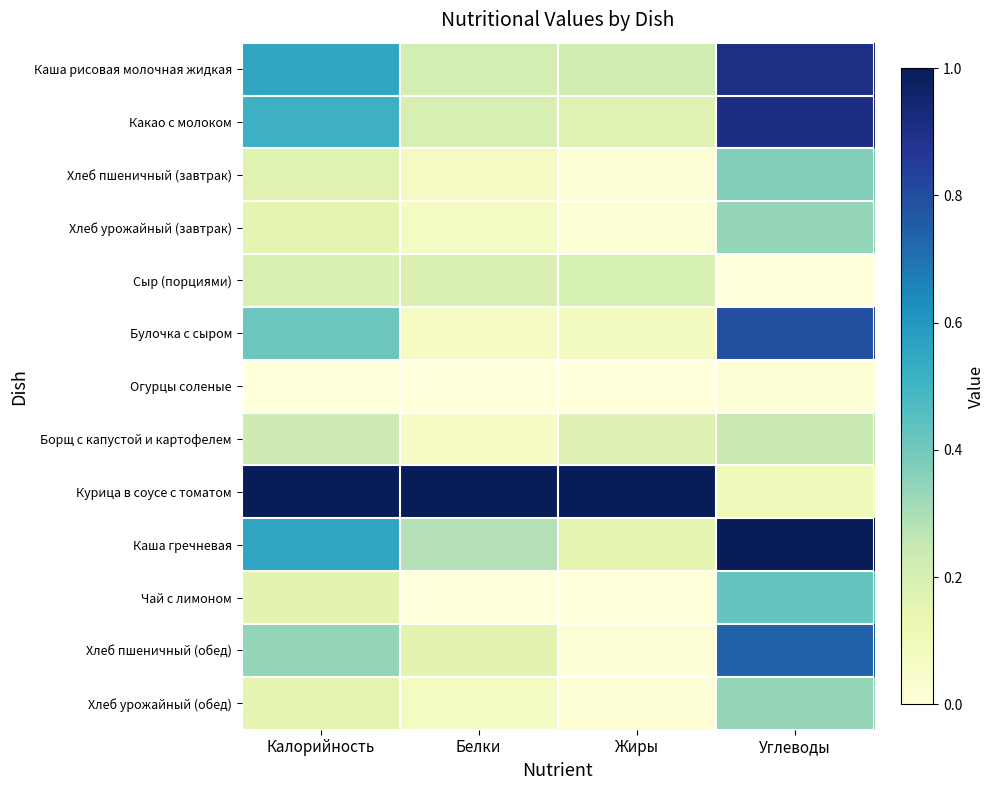

Reading left to right, list all the values displayed in this chart.

Каша рисовая молочная жидкая: Калорийность=0.6	Белки=0.2	Жиры=0.2	Углеводы=0.9
Какао с молоком: Калорийность=0.5	Белки=0.2	Жиры=0.2	Углеводы=0.9
Хлеб пшеничный (завтрак): Калорийность=0.2	Белки=0.1	Жиры=0.0	Углеводы=0.4
Хлеб урожайный (завтрак): Калорийность=0.2	Белки=0.1	Жиры=0.0	Углеводы=0.3
Сыр (порциями): Калорийность=0.2	Белки=0.2	Жиры=0.2	Углеводы=0.0
Булочка с сыром: Калорийность=0.4	Белки=0.1	Жиры=0.1	Углеводы=0.8
Огурцы соленые: Калорийность=0.0	Белки=0.0	Жиры=0.0	Углеводы=0.0
Борщ с капустой и картофелем: Калорийность=0.2	Белки=0.1	Жиры=0.2	Углеводы=0.2
Курица в соусе с томатом: Калорийность=1.0	Белки=1.0	Жиры=1.0	Углеводы=0.1
Каша гречневая: Калорийность=0.6	Белки=0.3	Жиры=0.1	Углеводы=1.0
Чай с лимоном: Калорийность=0.2	Белки=0.0	Жиры=0.0	Углеводы=0.4
Хлеб пшеничный (обед): Калорийность=0.3	Белки=0.2	Жиры=0.0	Углеводы=0.7
Хлеб урожайный (обед): Калорийность=0.2	Белки=0.1	Жиры=0.0	Углеводы=0.3